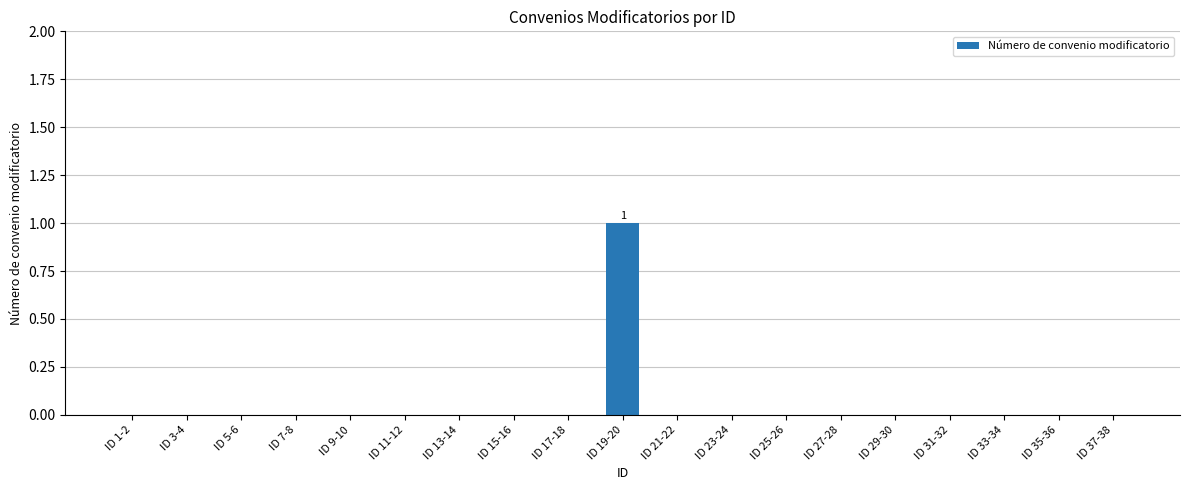

How many categories are shown in the chart?

19